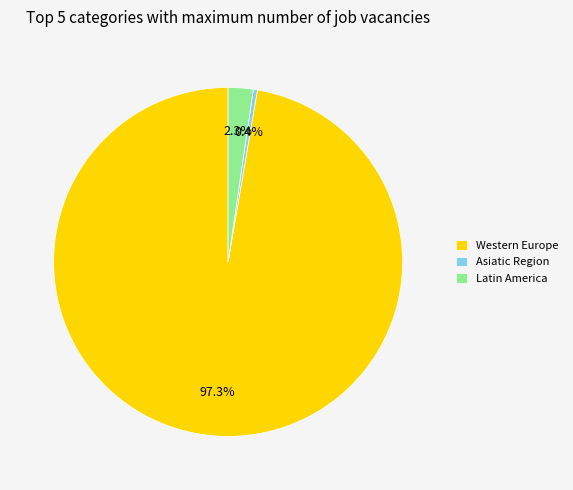

Rank the categories by value from lowest to highest.

Asiatic Region, Latin America, Western Europe